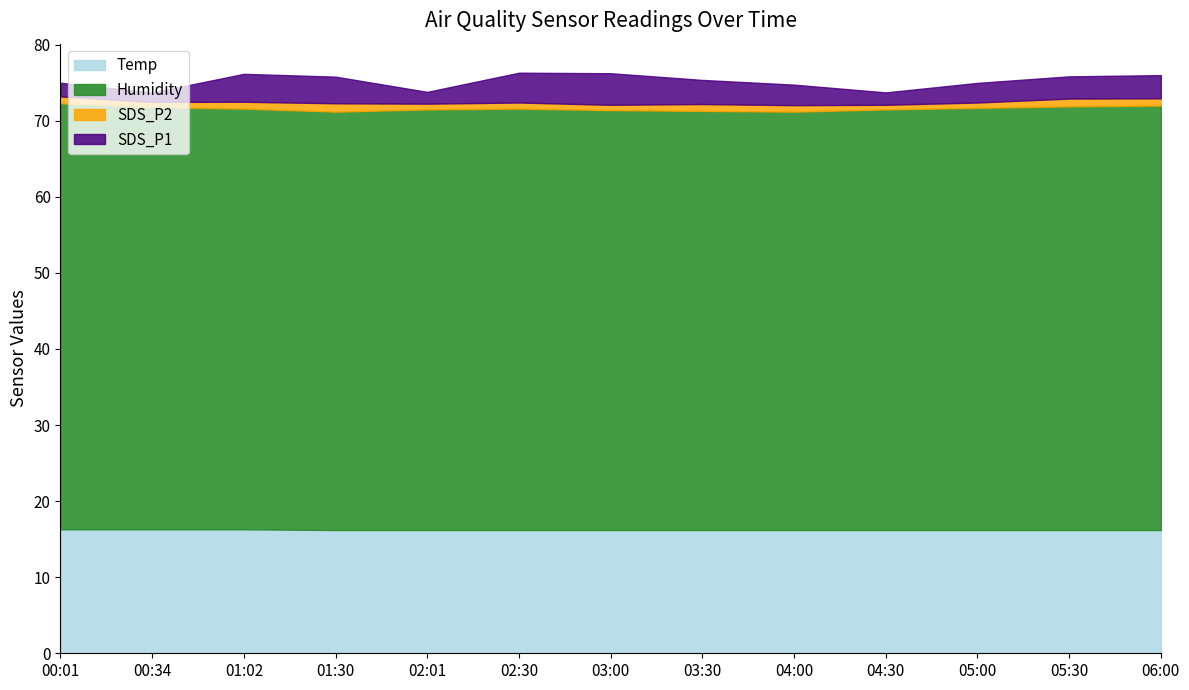

What is the lowest value of the SDS_P1 series?

1.2